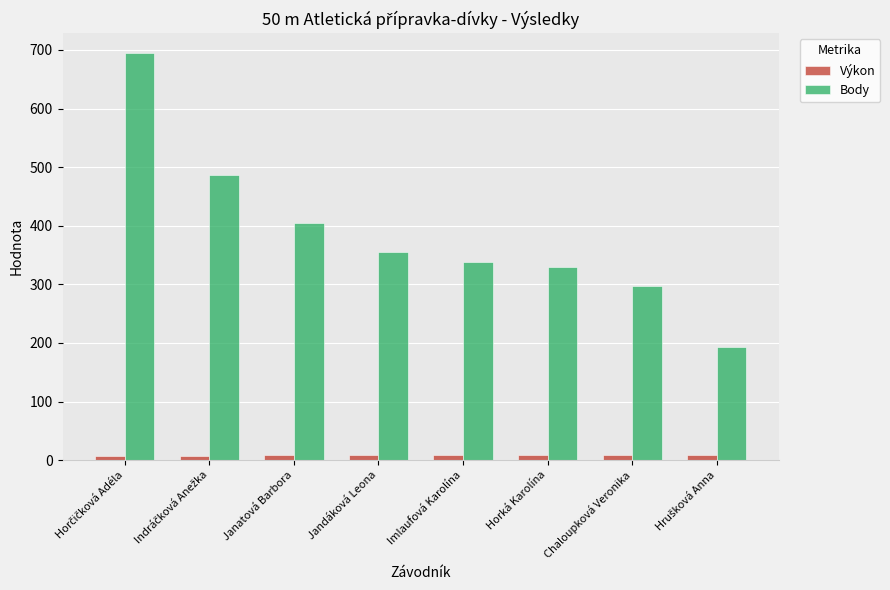

What is the average value of the Výkon series?

8.4